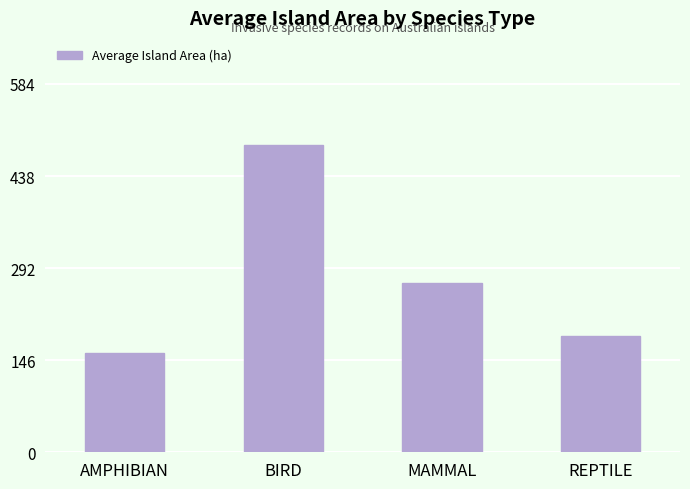

At which label does the data first exceed 267?

BIRD